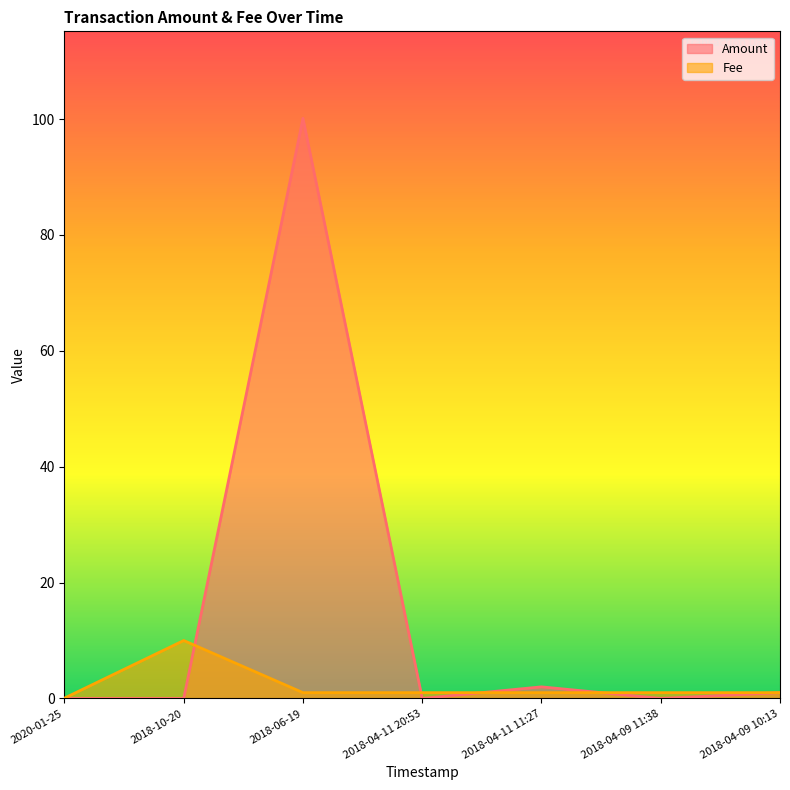

What is the lowest value of the Fee series?

0.1